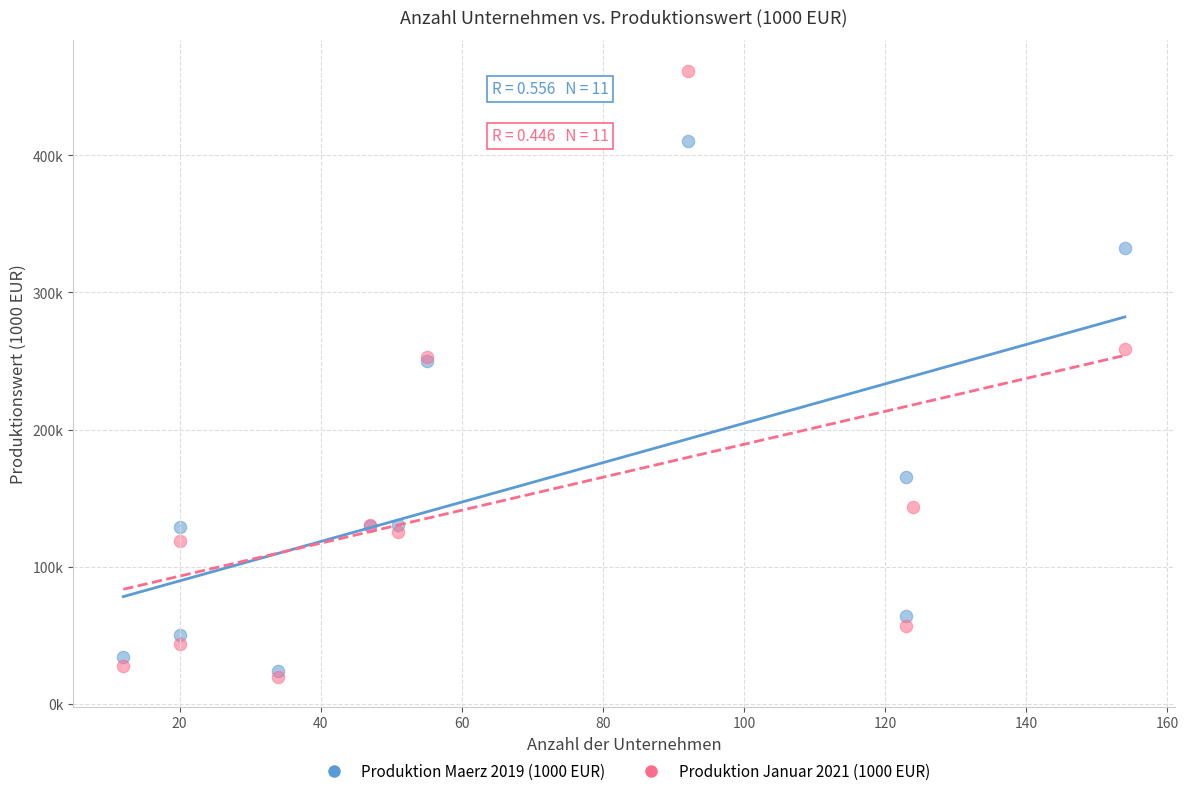

Which series contains the highest Y value?

Produktion Januar 2021 (1000 EUR)